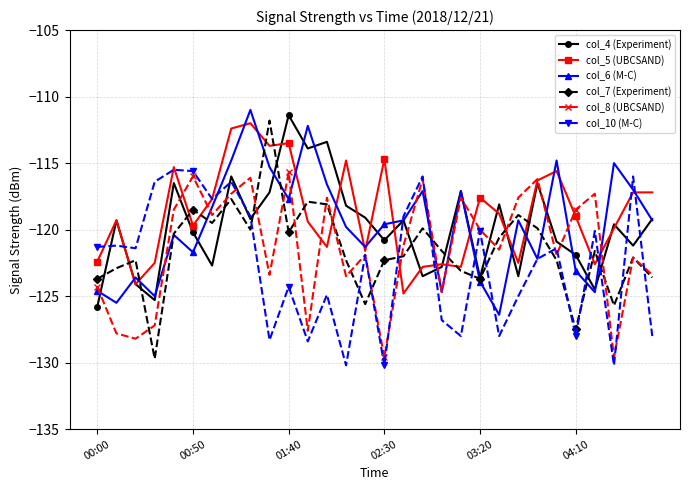

How many lines are shown in the chart?

6